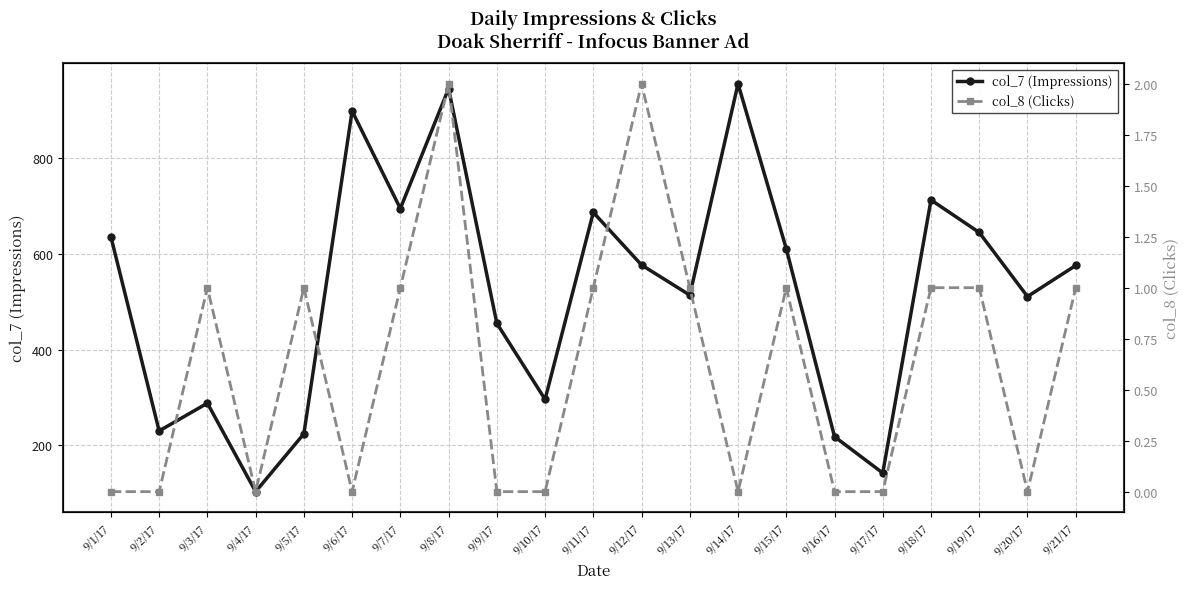

At 9/8/17, list the series in order from largest to smallest.

col_7 (Impressions), col_8 (Clicks)